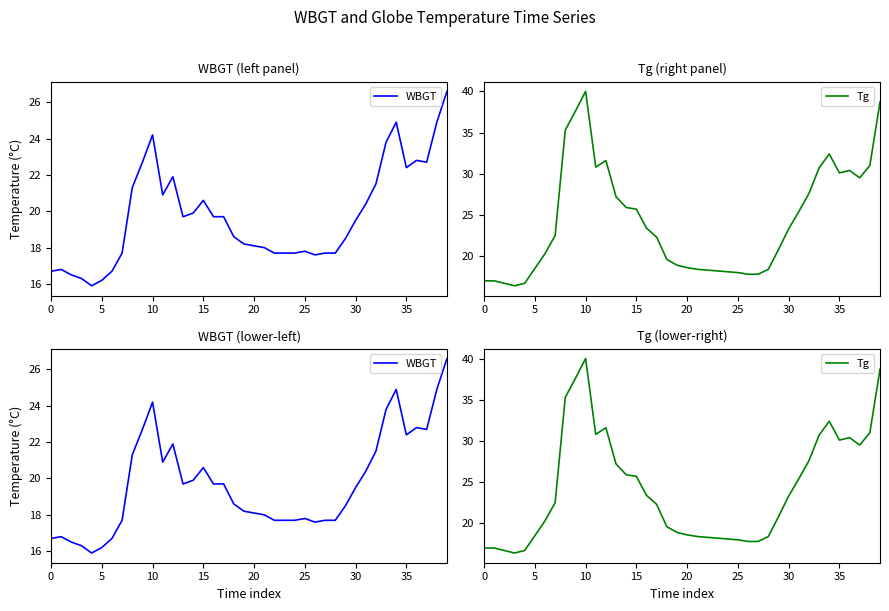

True or false: Tg and WBGT intersect in this chart.

False